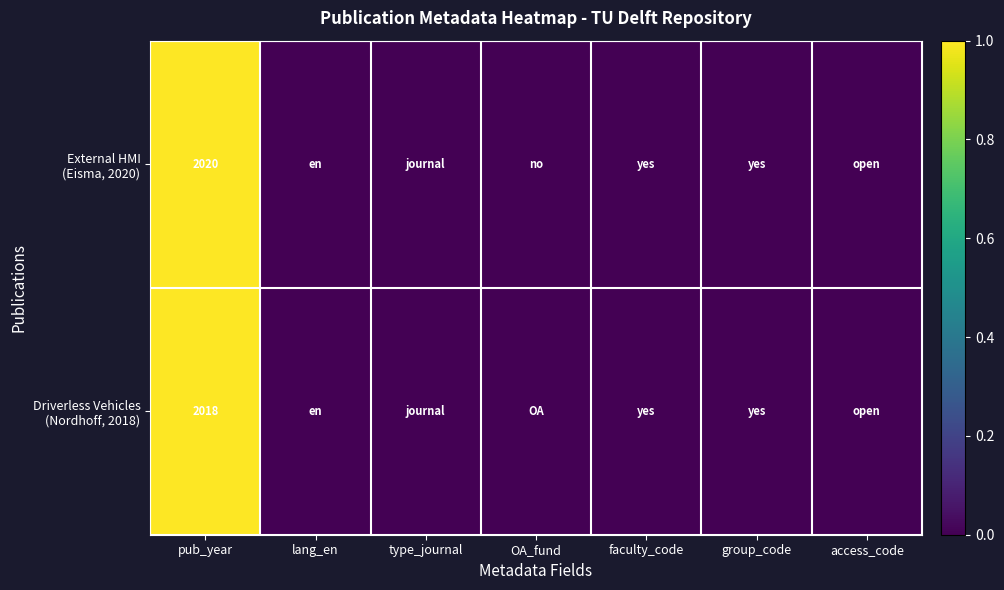

True or false: Driverless Vehicles (Nordhoff, 2018) has a value of 0.0 at lang_en.

False